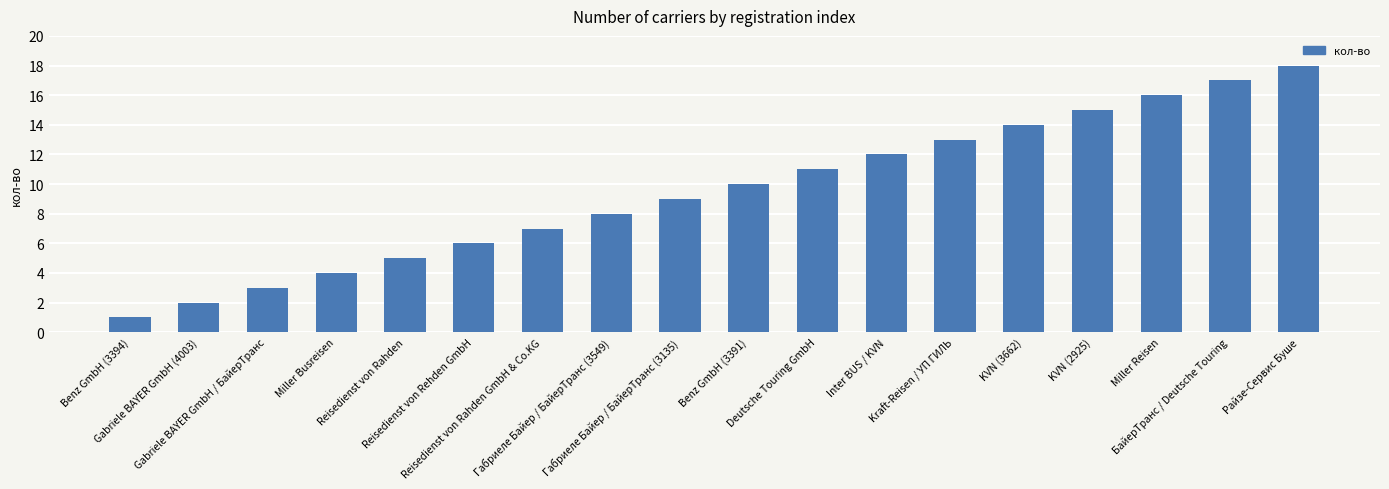

Which has a higher value, Inter BUS / KVN or Benz GmbH (3394)?

Inter BUS / KVN